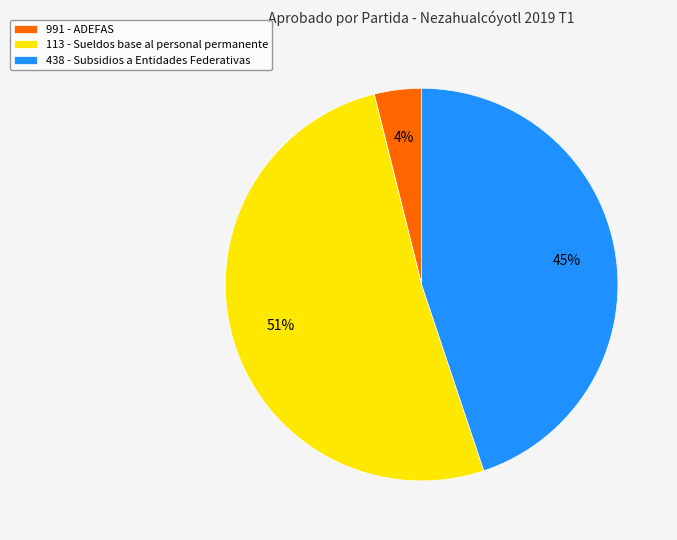

To the nearest percent, what is the difference between the 113 - Sueldos base al personal permanente and 991 - ADEFAS slice percentages?

47%